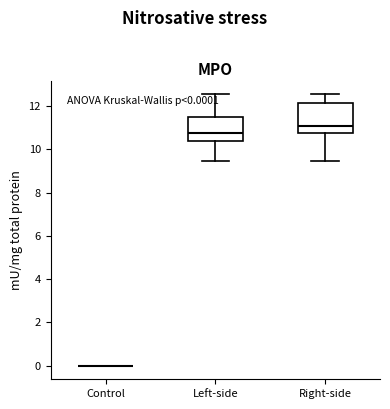

Comparing the boxes themselves (not the whiskers), which one is the tallest?

Right-side